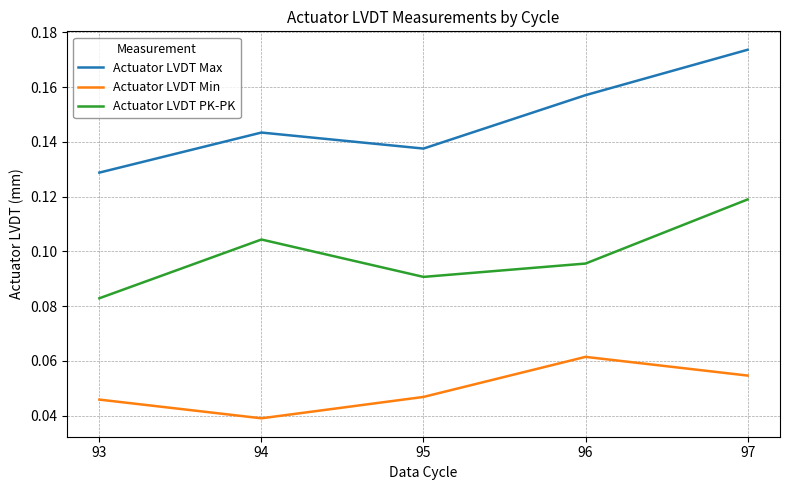

At which label is Actuator LVDT Max closest to 0?

93